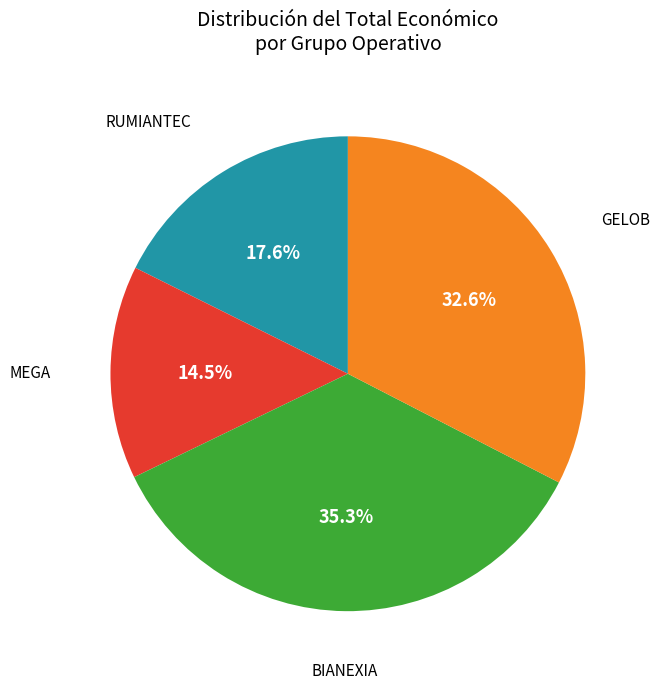

To the nearest percent, what is the average slice percentage?

25%